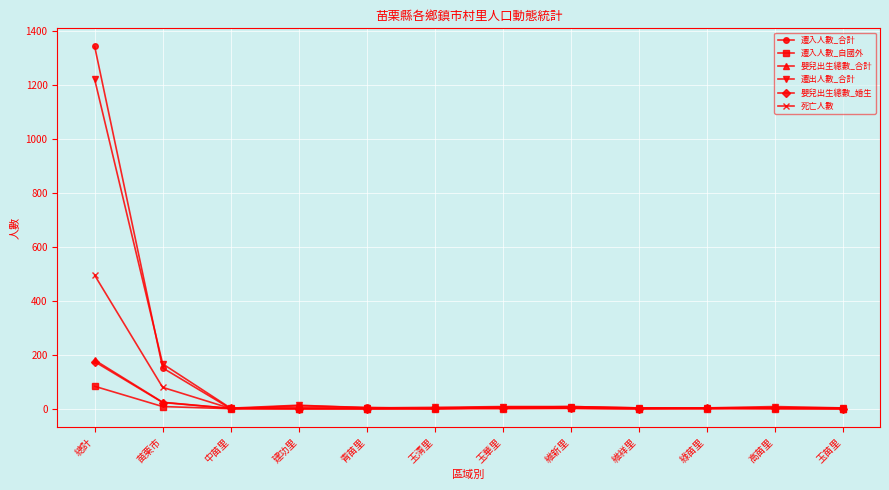

What is the total value across all series at 維新里?

26